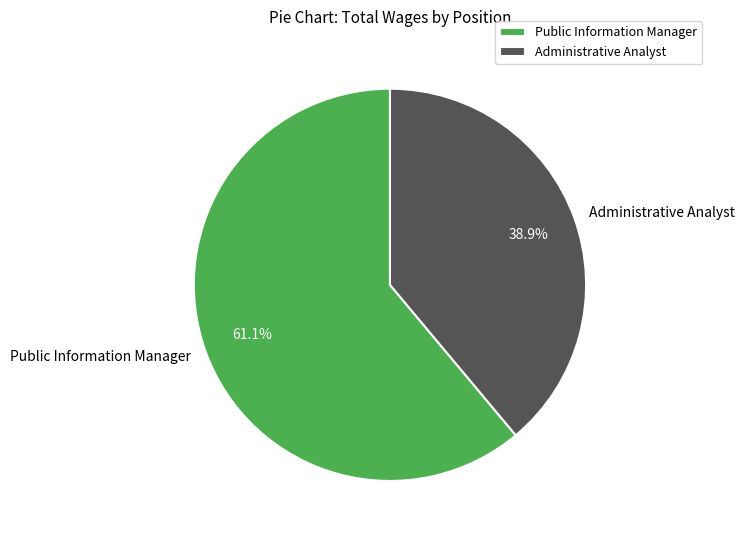

Rank the categories by value from highest to lowest.

Public Information Manager, Administrative Analyst